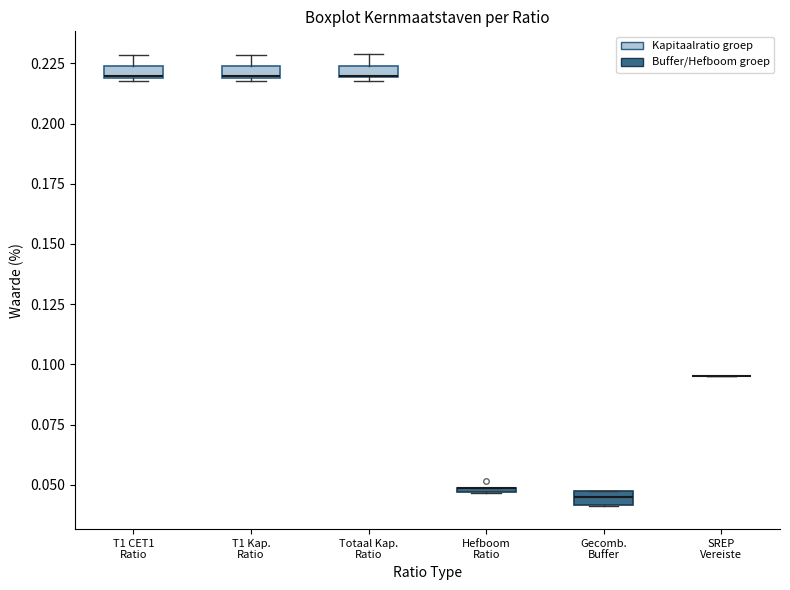

Where does the median line of the box for Gecomb. Buffer sit on the y-axis? The values are not printed on the chart, so give them approximately, as read against the axis.

0.045